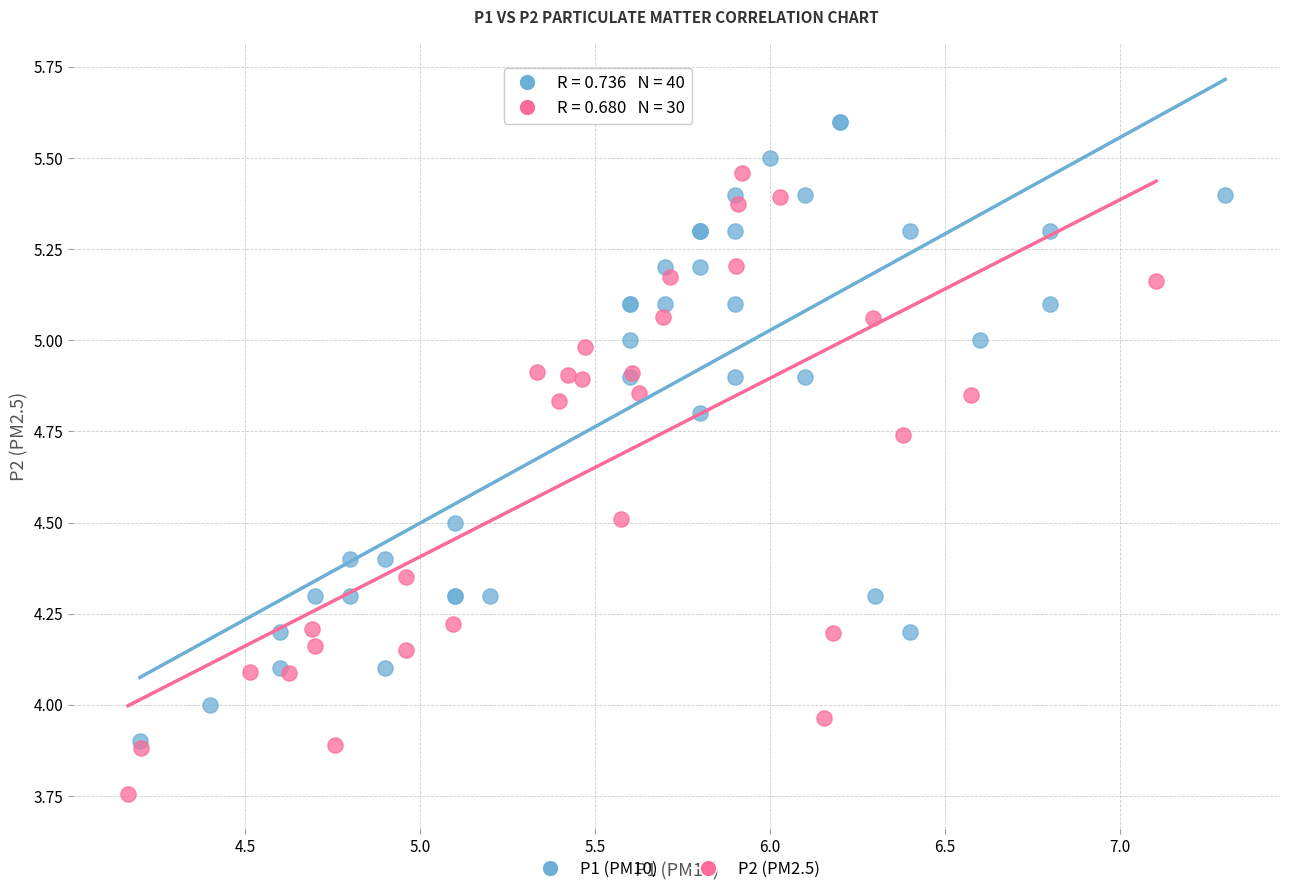

Which series reaches the maximum Y coordinate?

P1 (PM10)